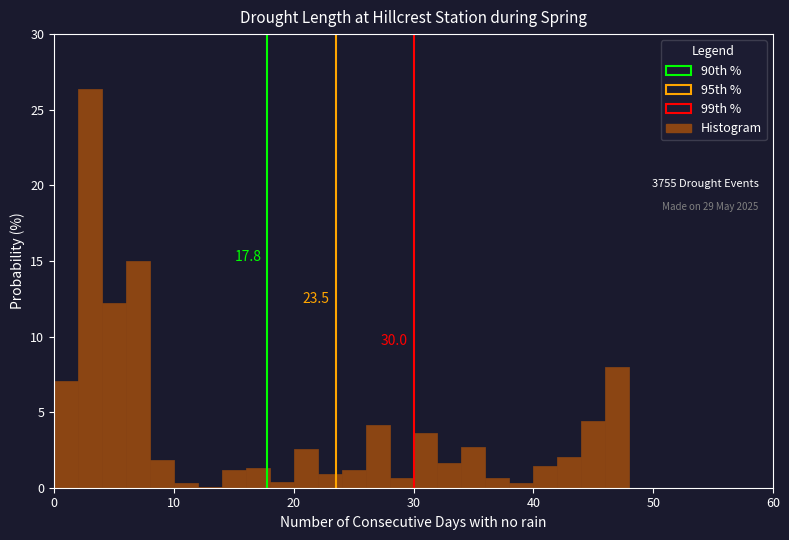

Around what value on the x-axis is the tallest bar? Give the approximate position of its centre, as read against the axis.

3